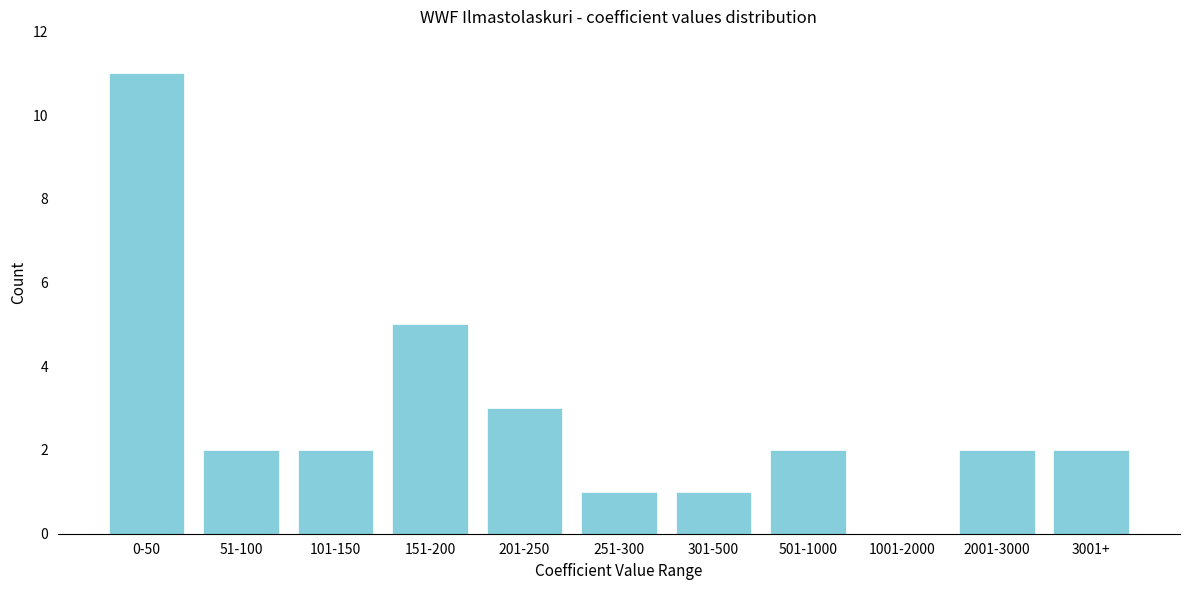

Reading left to right, list all the values displayed in this chart.

0-50=11	51-100=2	101-150=2	151-200=5	201-250=3	251-300=1	301-500=1	501-1000=2	1001-2000=0	2001-3000=2	3001+=2